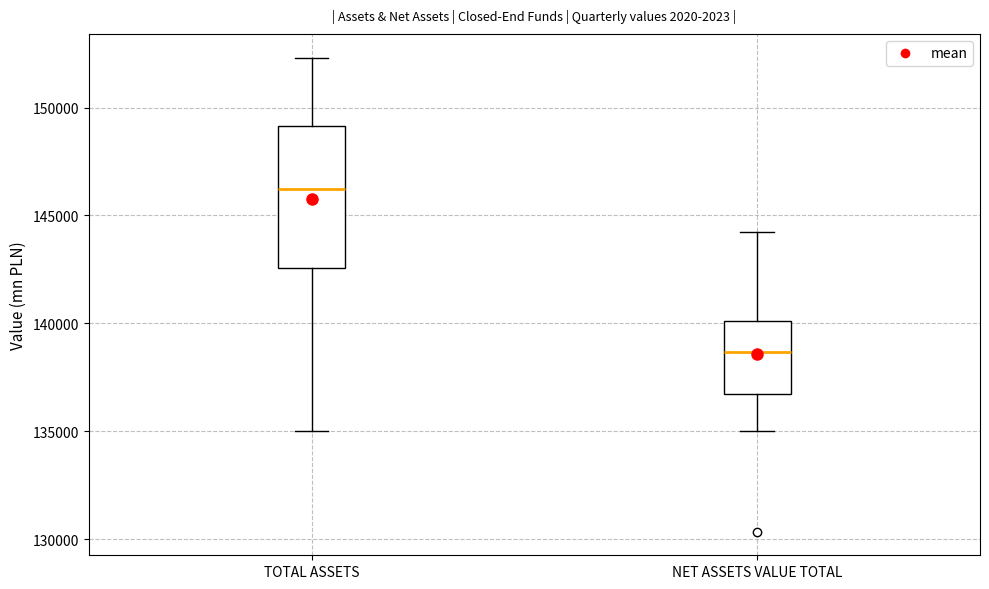

Reading left to right, read every box against the y-axis: the position of its median line, the range the box covers, and the ends of its whiskers. The values are not printed on the chart, so give them approximately, as read against the axis.

TOTAL ASSETS: median 146000, box 142500 to 149000, whiskers 135000 to 152500
NET ASSETS VALUE TOTAL: median 138500, box 136500 to 140000, whiskers 135000 to 144000